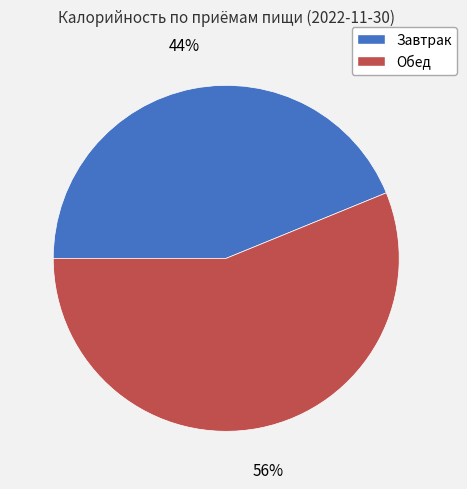

Do Завтрак and Обед together represent more than half of the pie?

Yes